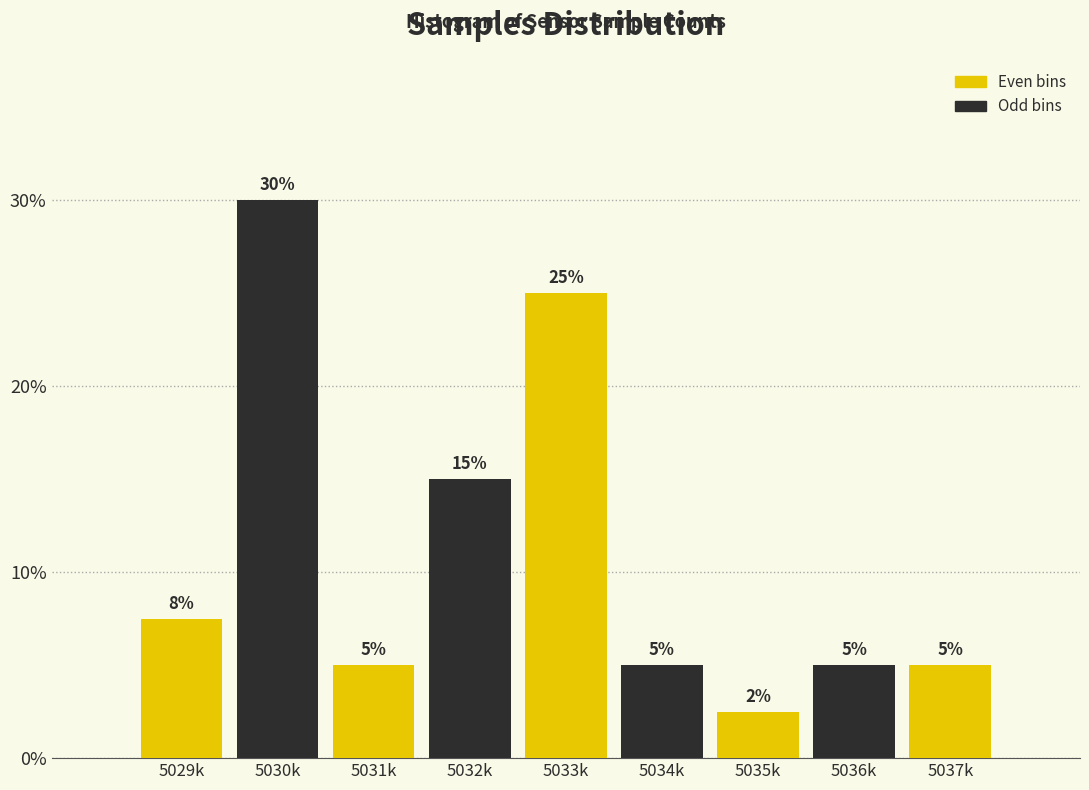

Between 5034k and 5033k, which is larger?

5033k